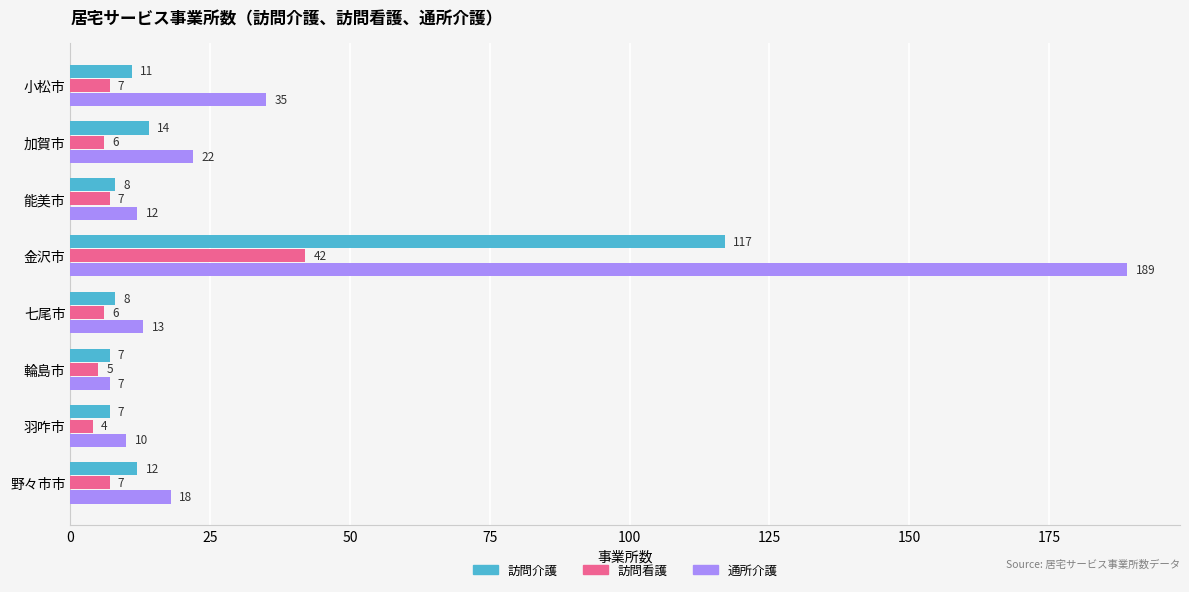

Between 加賀市 and 野々市市, which series saw the biggest shift?

通所介護